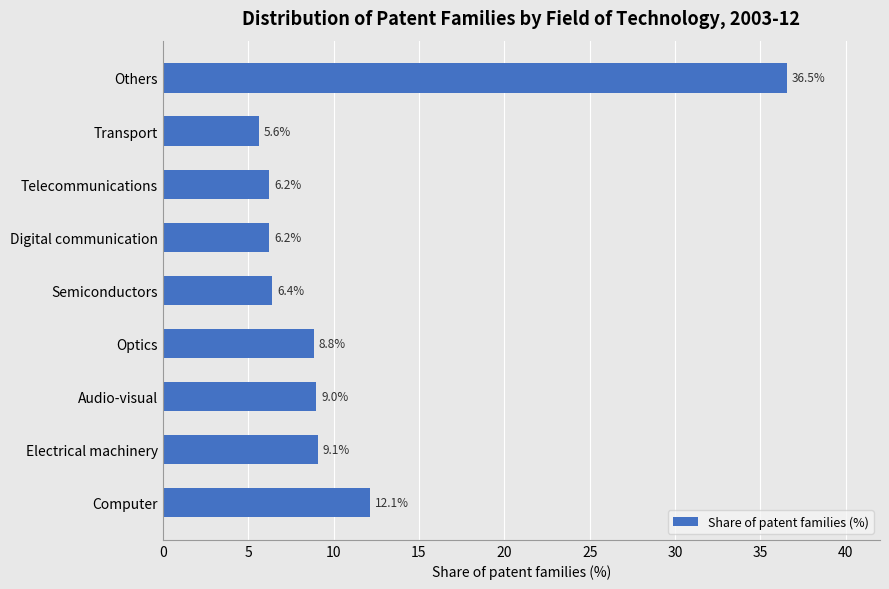

The chart shows a value of 8.8 at Optics. True or false?

True